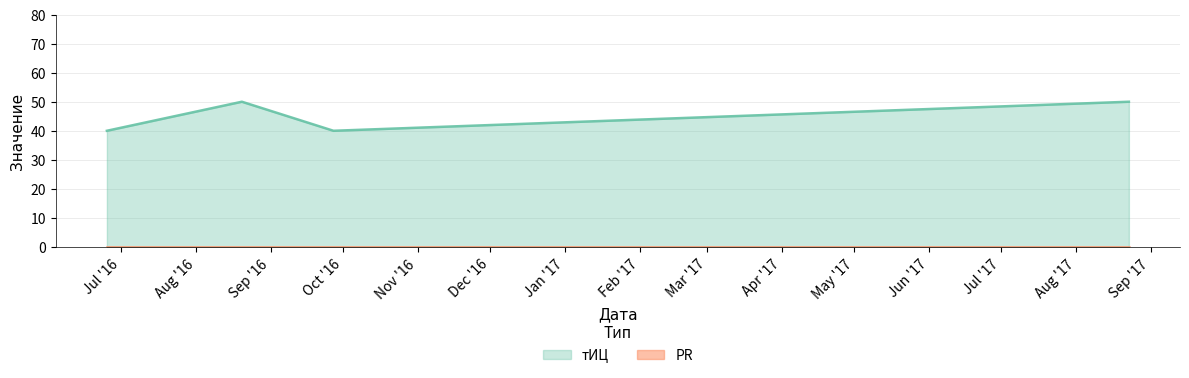

What is the difference between the maximum and minimum values?

10